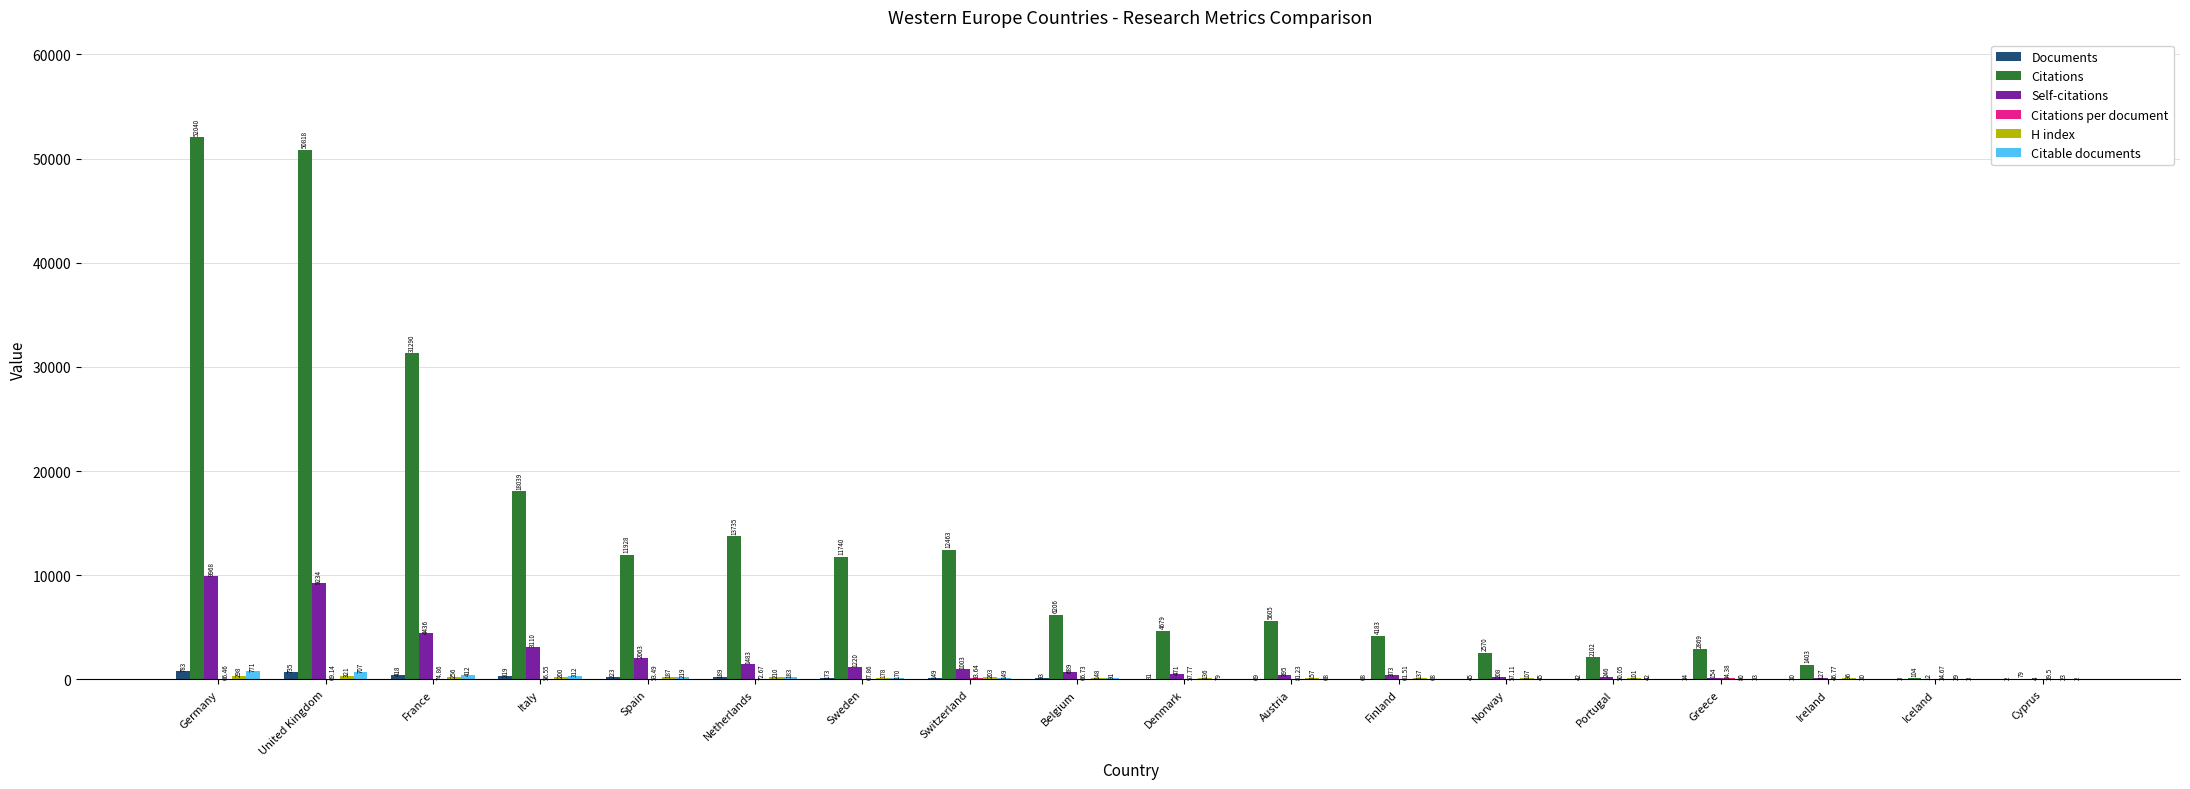

At which category is the sum across all series the highest?

Germany